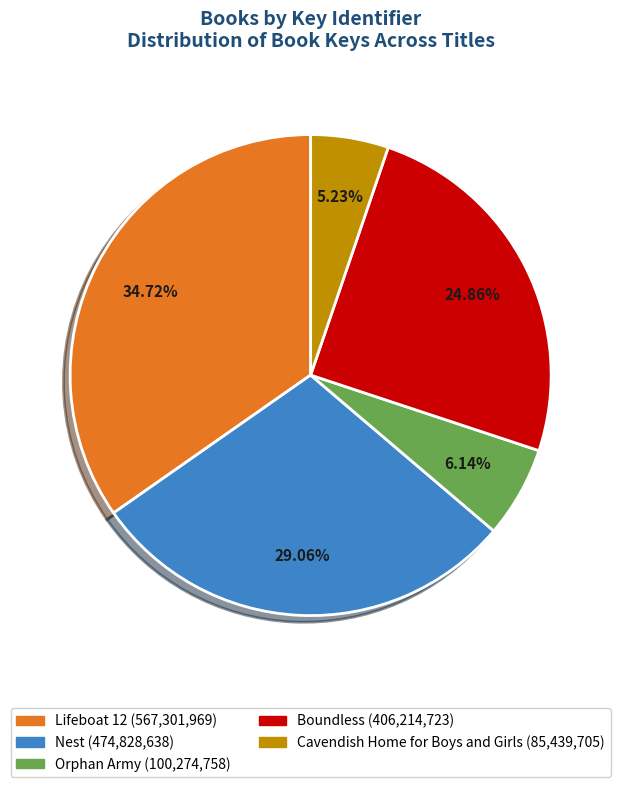

How many slices are in this pie chart?

5